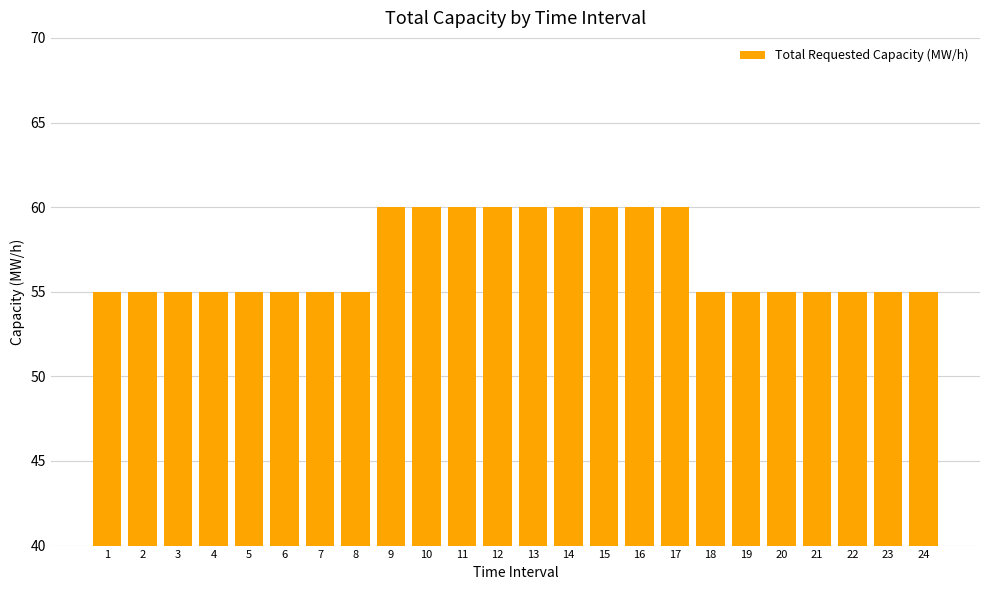

What is the sum of all values?

1365